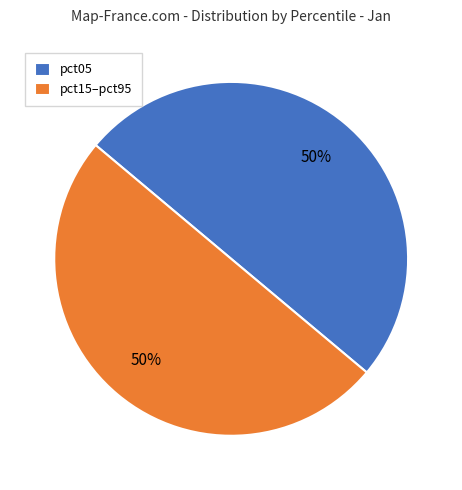

What is the ratio of the value at pct05 to the value at pct15–pct95?

1.0